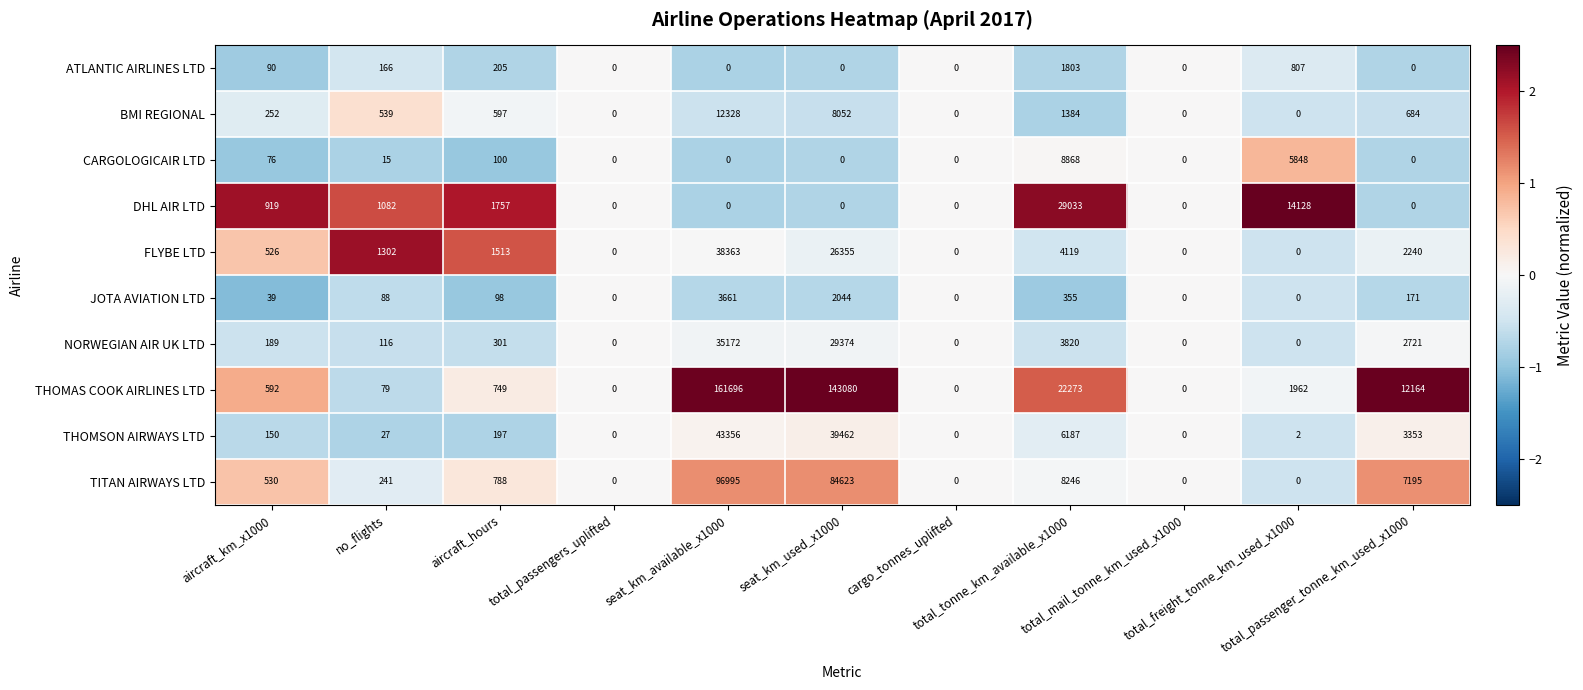

How many distinct data groups are displayed?

10